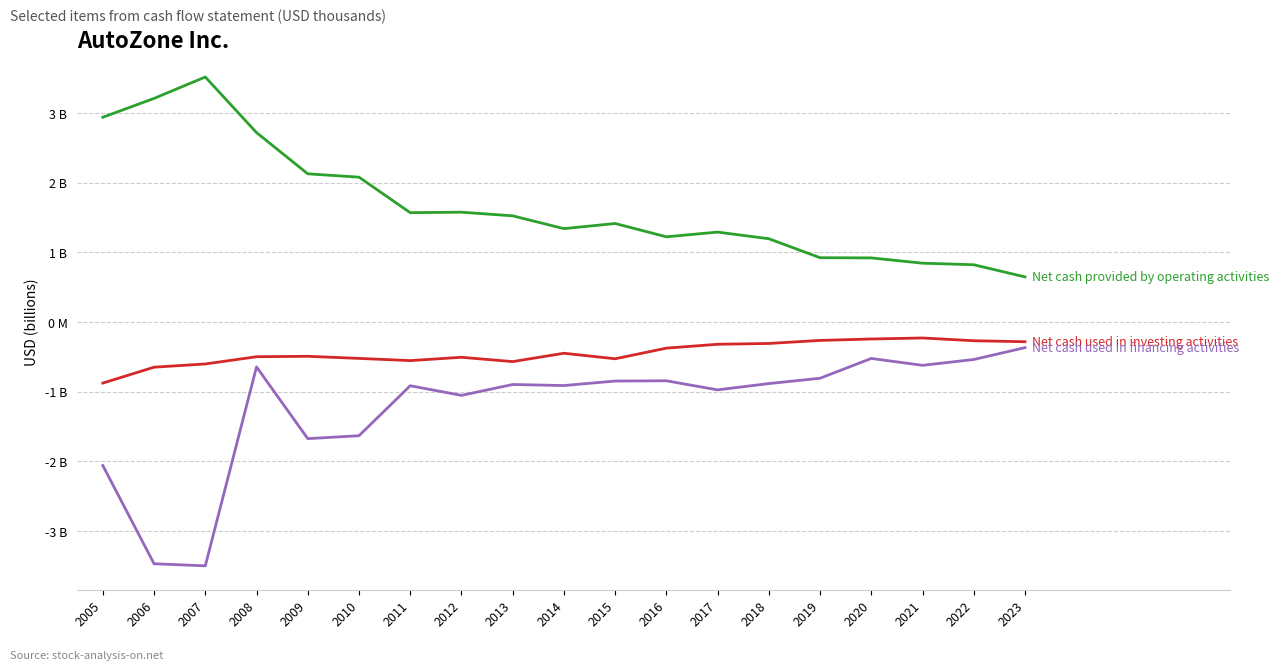

Does the chart have visible grid lines?

Yes